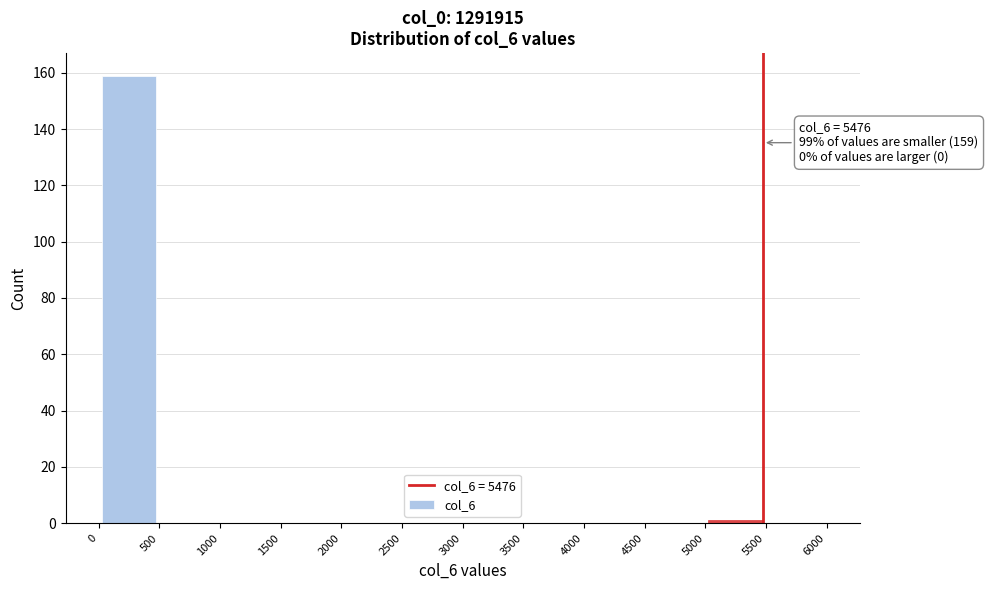

Over which range of the x-axis is the bar tallest?

0 to 500